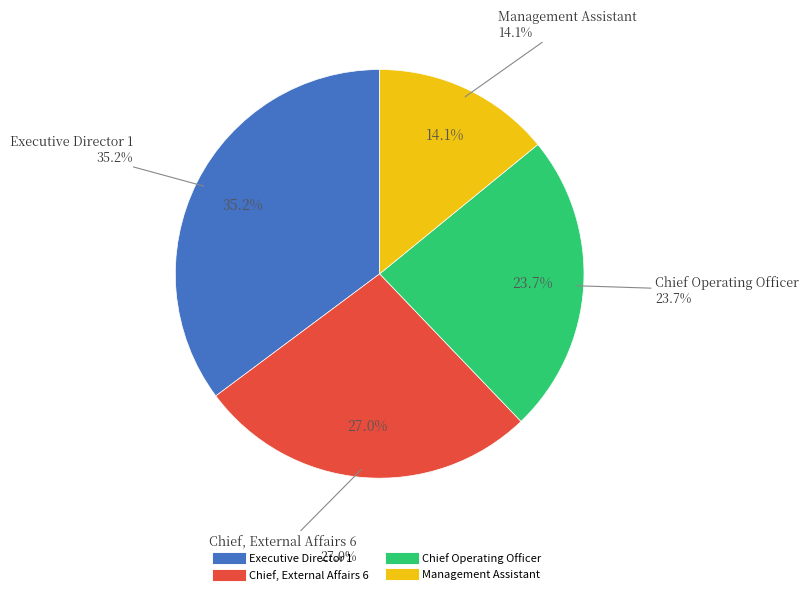

Which category has the smallest portion of the pie?

Management Assistant